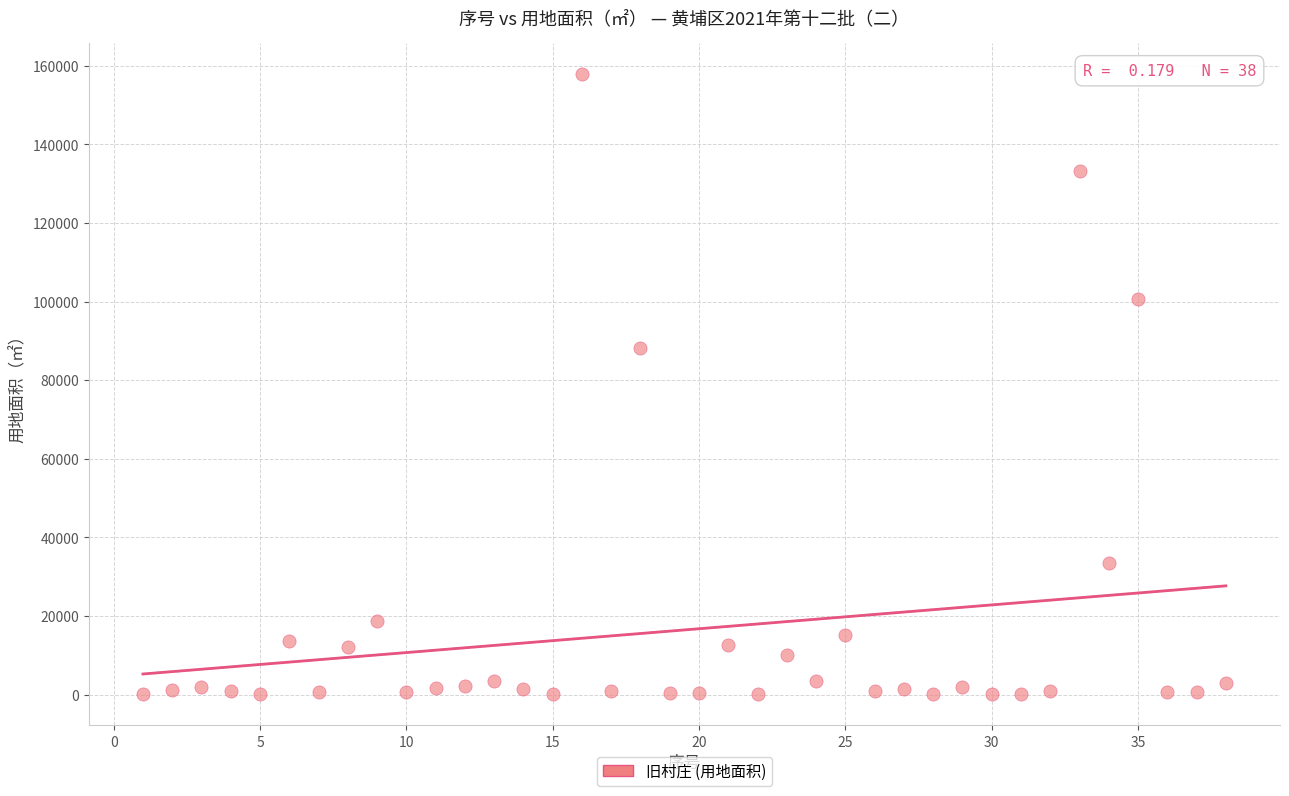

What Y value in the scatter plot is closest to 79022?

88127.2